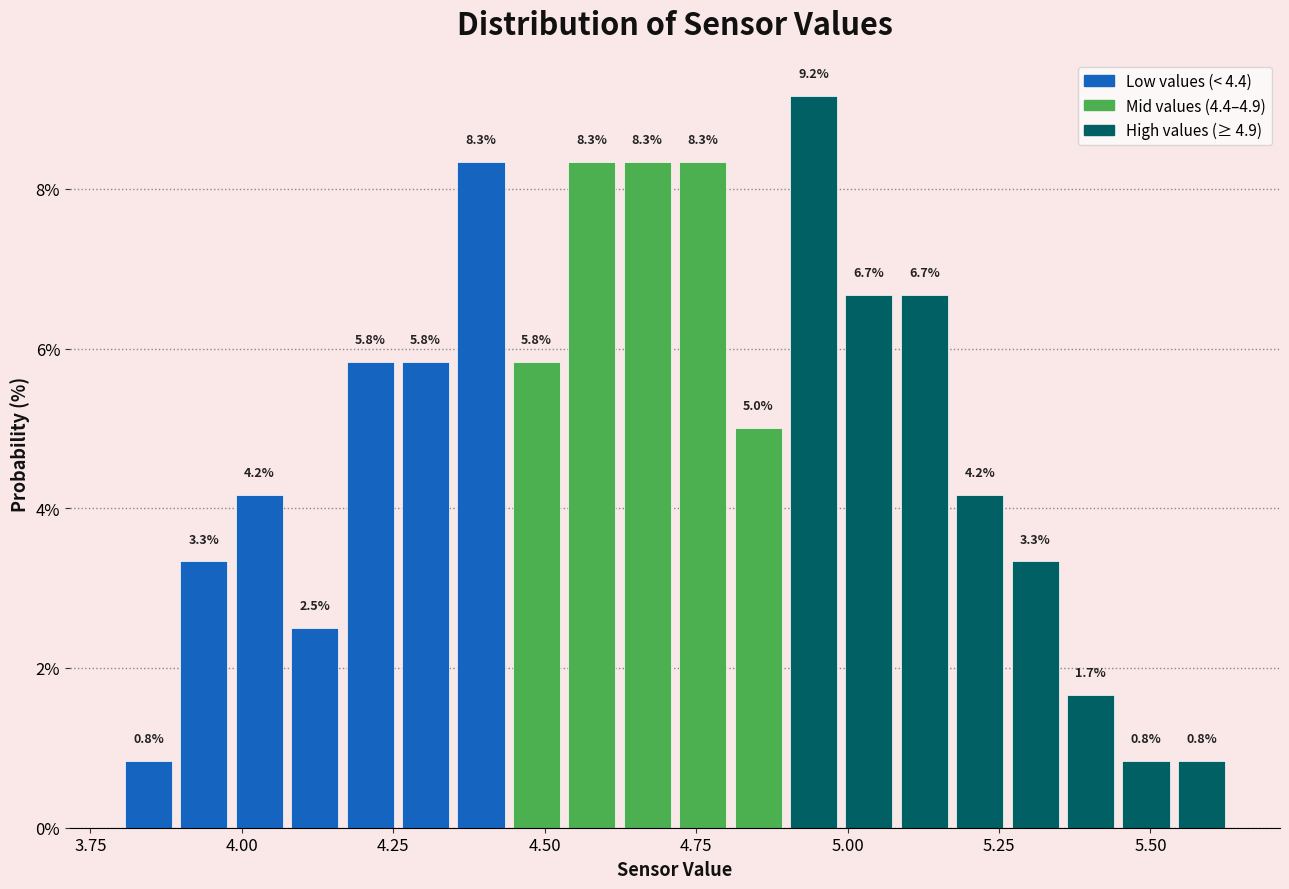

Around what value on the x-axis is the tallest bar? Give the approximate position of its centre, as read against the axis.

4.95